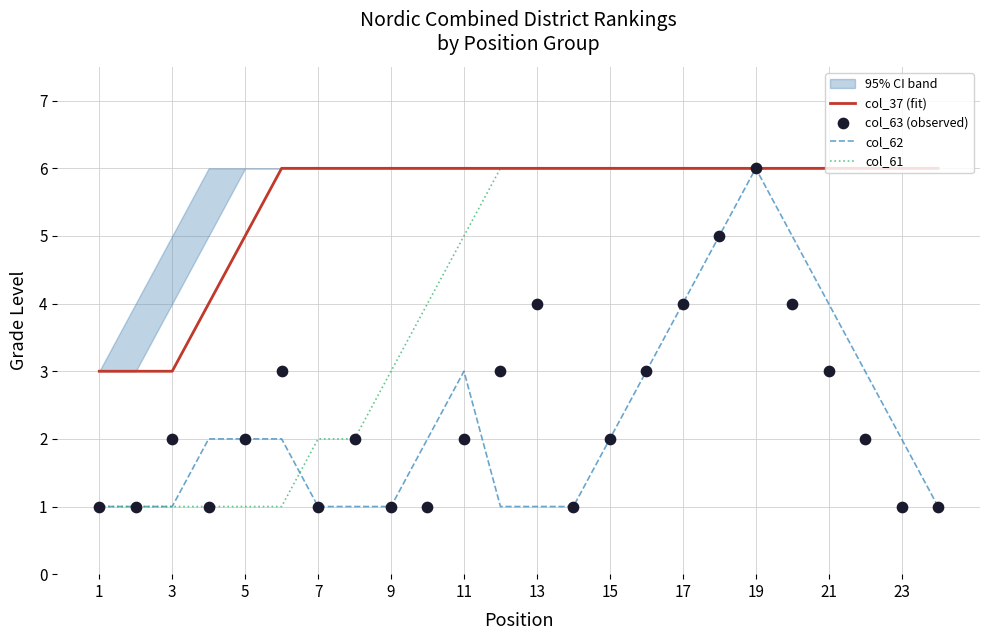

Is the value of col_37 (fit) at 18 greater than the value of col_61 at 13?

Yes